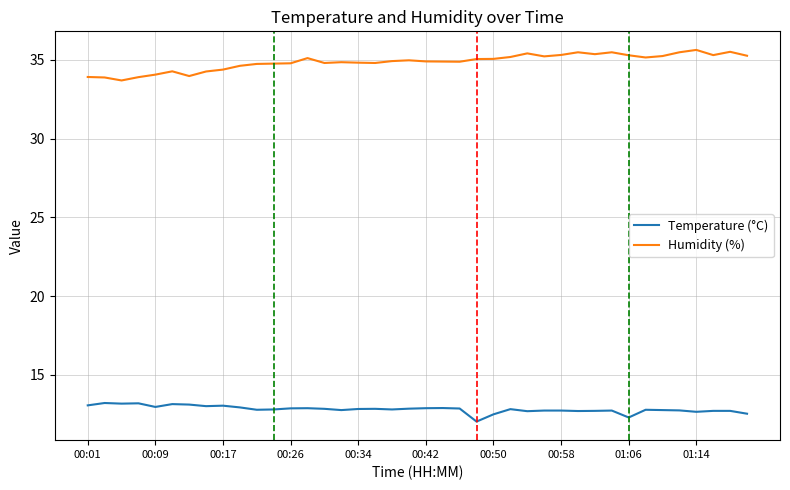

Which series has the largest total across all categories?

Humidity (%)